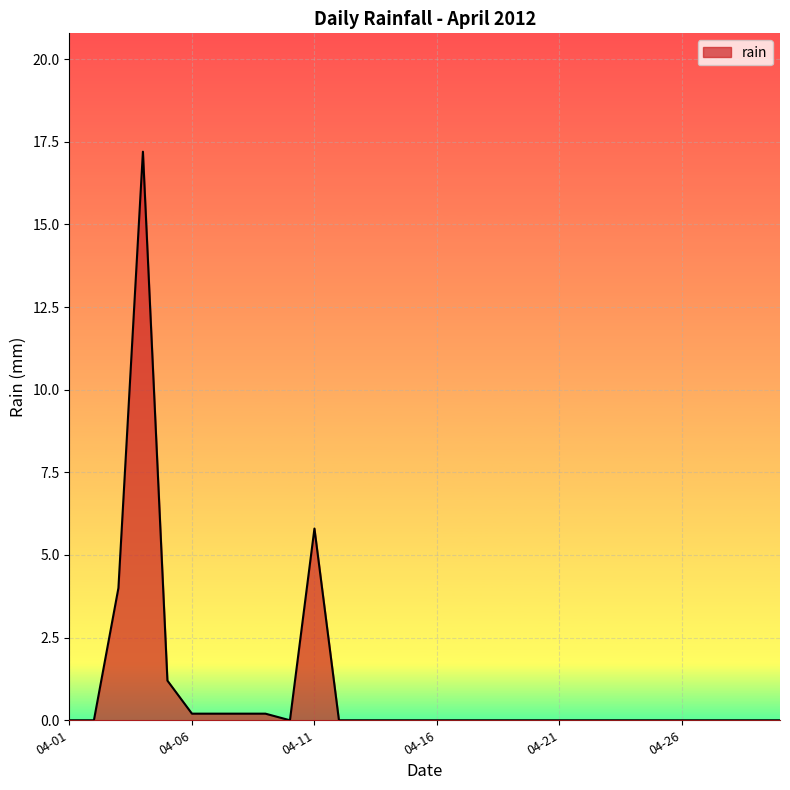

What is the maximum value shown in the chart?

17.2